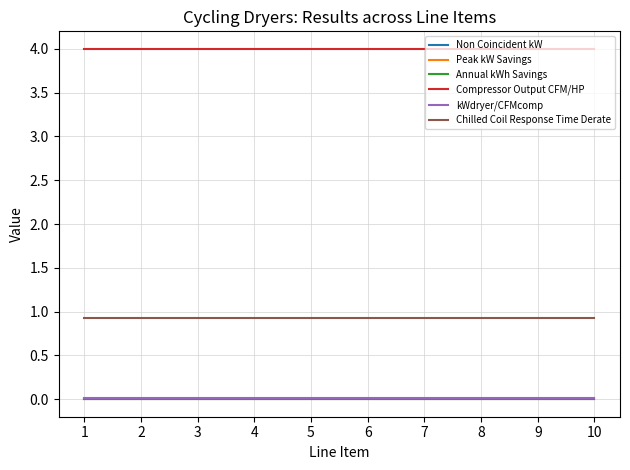

Reading left to right, list all the values displayed in this chart.

Non Coincident kW: 0.0	0.0	0.0	0.0	0.0	0.0	0.0	0.0	0.0	0.0
Peak kW Savings: 0.0	0.0	0.0	0.0	0.0	0.0	0.0	0.0	0.0	0.0
Annual kWh Savings: 0.0	0.0	0.0	0.0	0.0	0.0	0.0	0.0	0.0	0.0
Compressor Output CFM/HP: 4.0	4.0	4.0	4.0	4.0	4.0	4.0	4.0	4.0	4.0
kWdryer/CFMcomp: 0.0	0.0	0.0	0.0	0.0	0.0	0.0	0.0	0.0	0.0
Chilled Coil Response Time Derate: 0.9	0.9	0.9	0.9	0.9	0.9	0.9	0.9	0.9	0.9